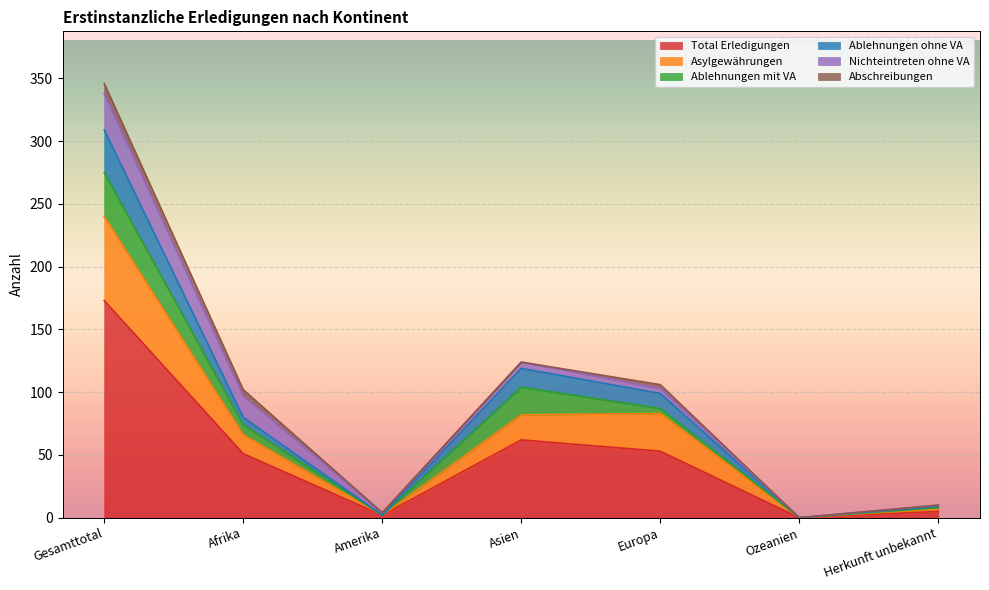

What is the difference between the highest and lowest values at Herkunft unbekannt?

4